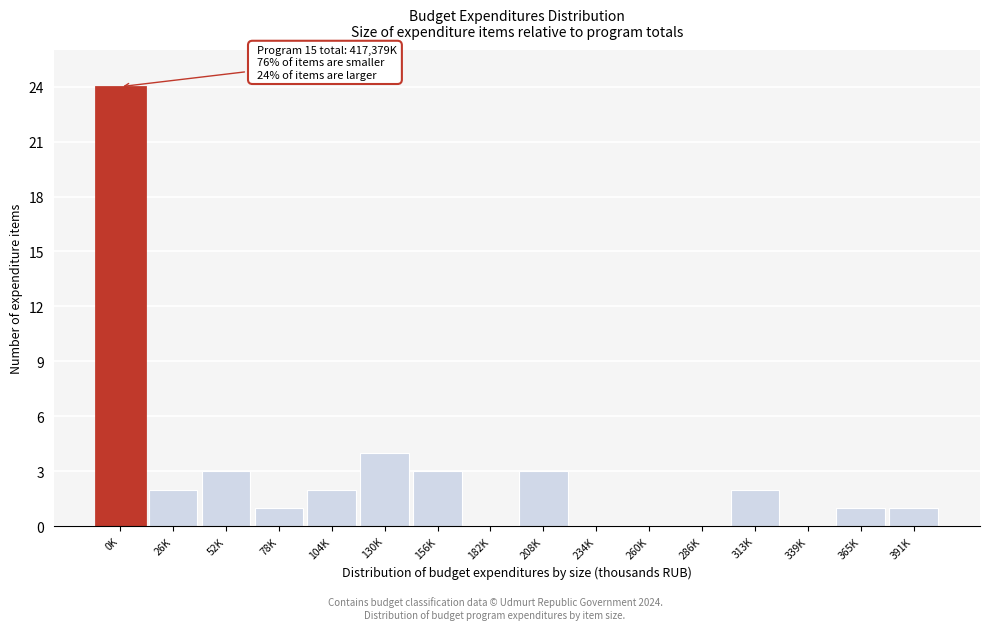

Reading left to right, extract all data points from this chart.

0K=24	26K=2	52K=3	78K=1	104K=2	130K=4	156K=3	182K=0	208K=3	234K=0	260K=0	286K=0	313K=2	339K=0	365K=1	391K=1